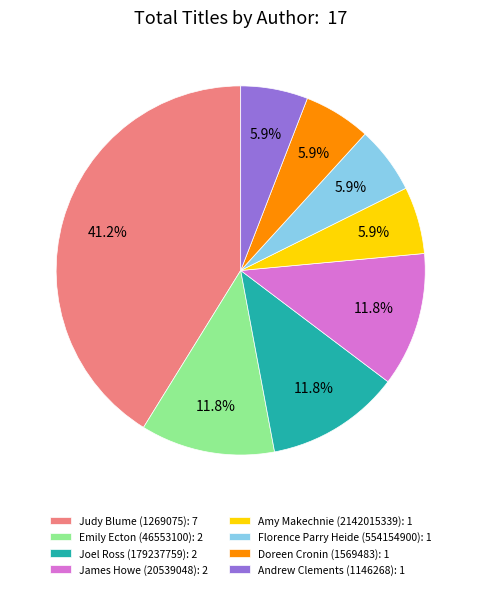

How much of the chart is everything except Doreen Cronin (1569483): 1?

94.1%